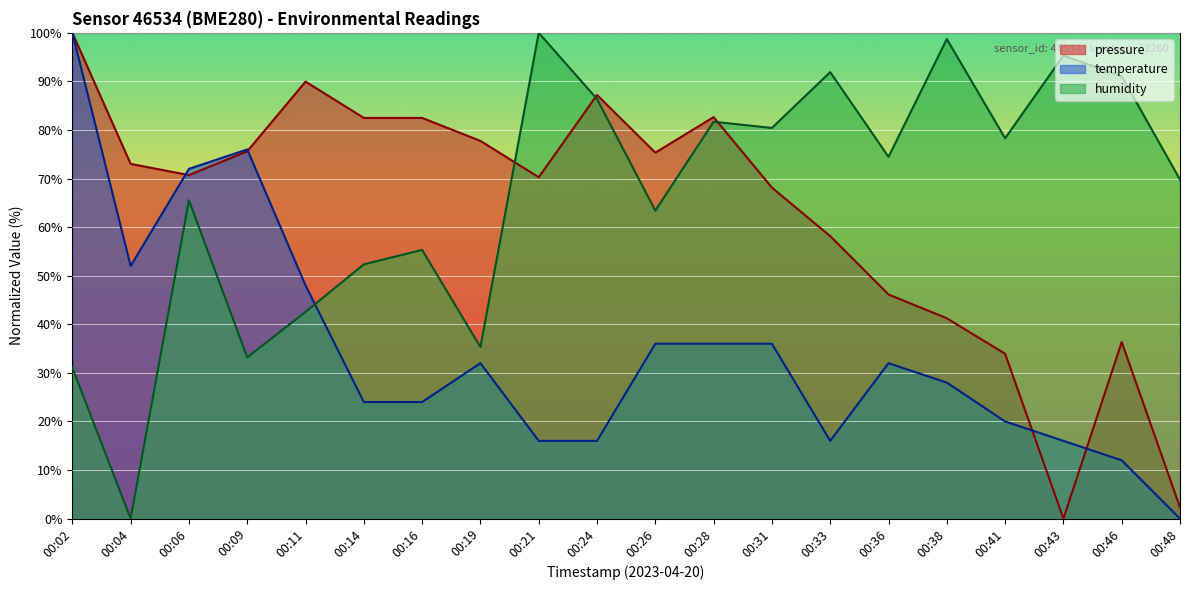

The humidity series shows 63.4 at 00:26. True or false?

True